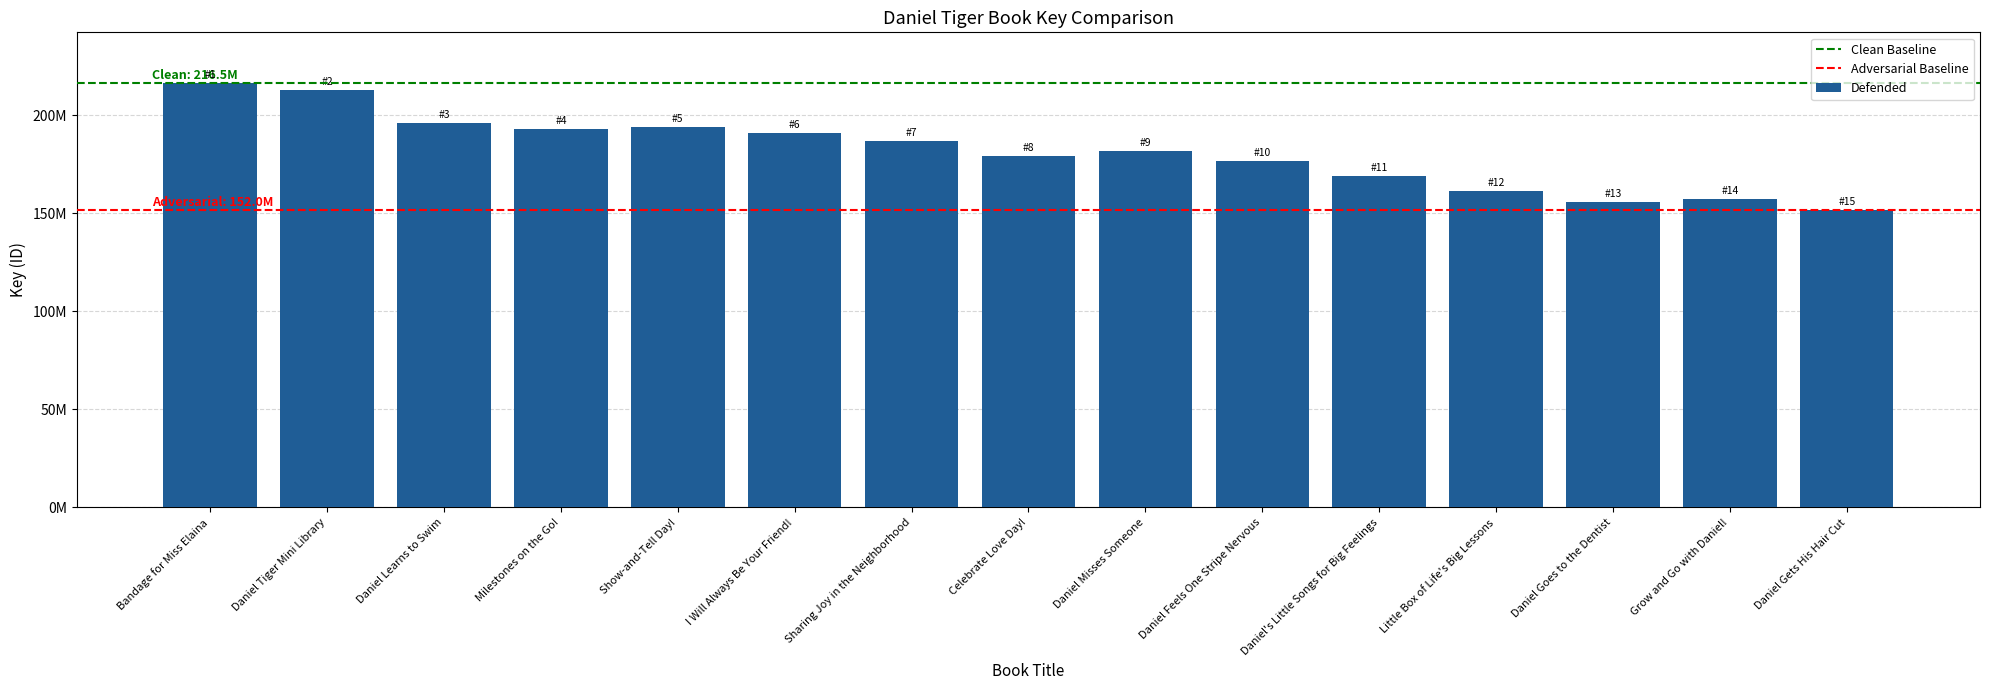

Are the bars horizontal?

No